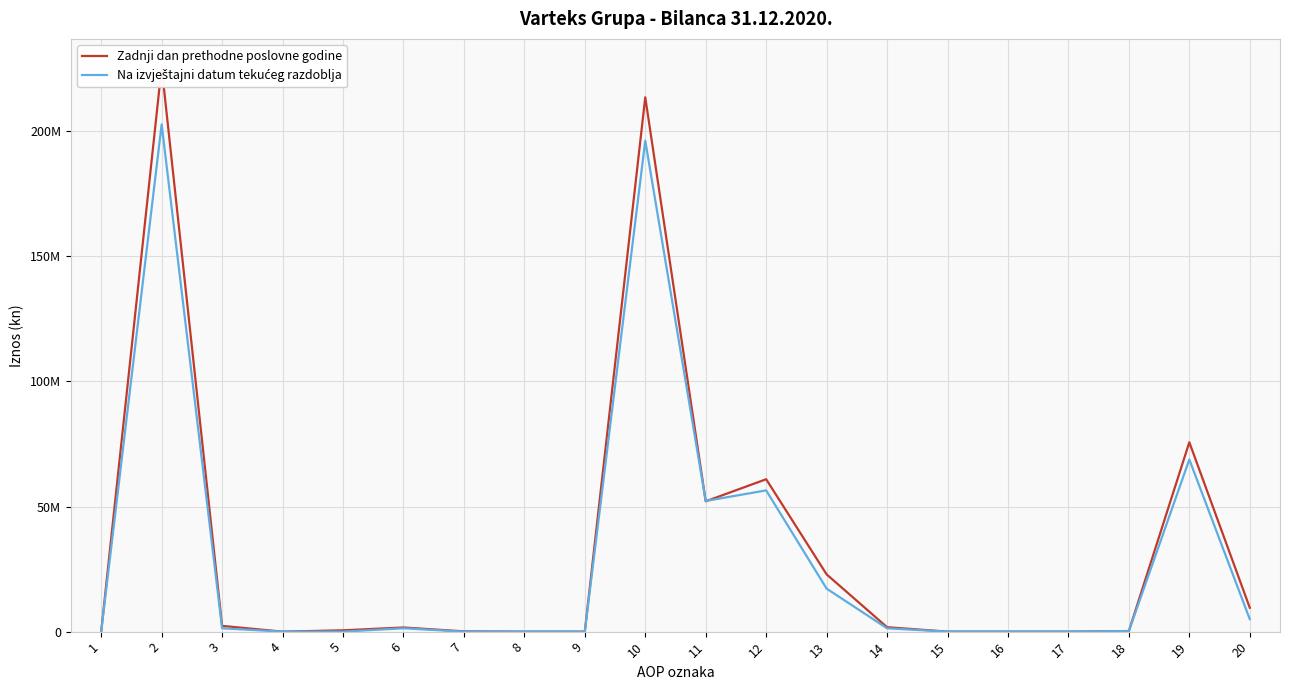

What are all the series names shown in the legend?

Zadnji dan prethodne poslovne godine, Na izvještajni datum tekućeg razdoblja